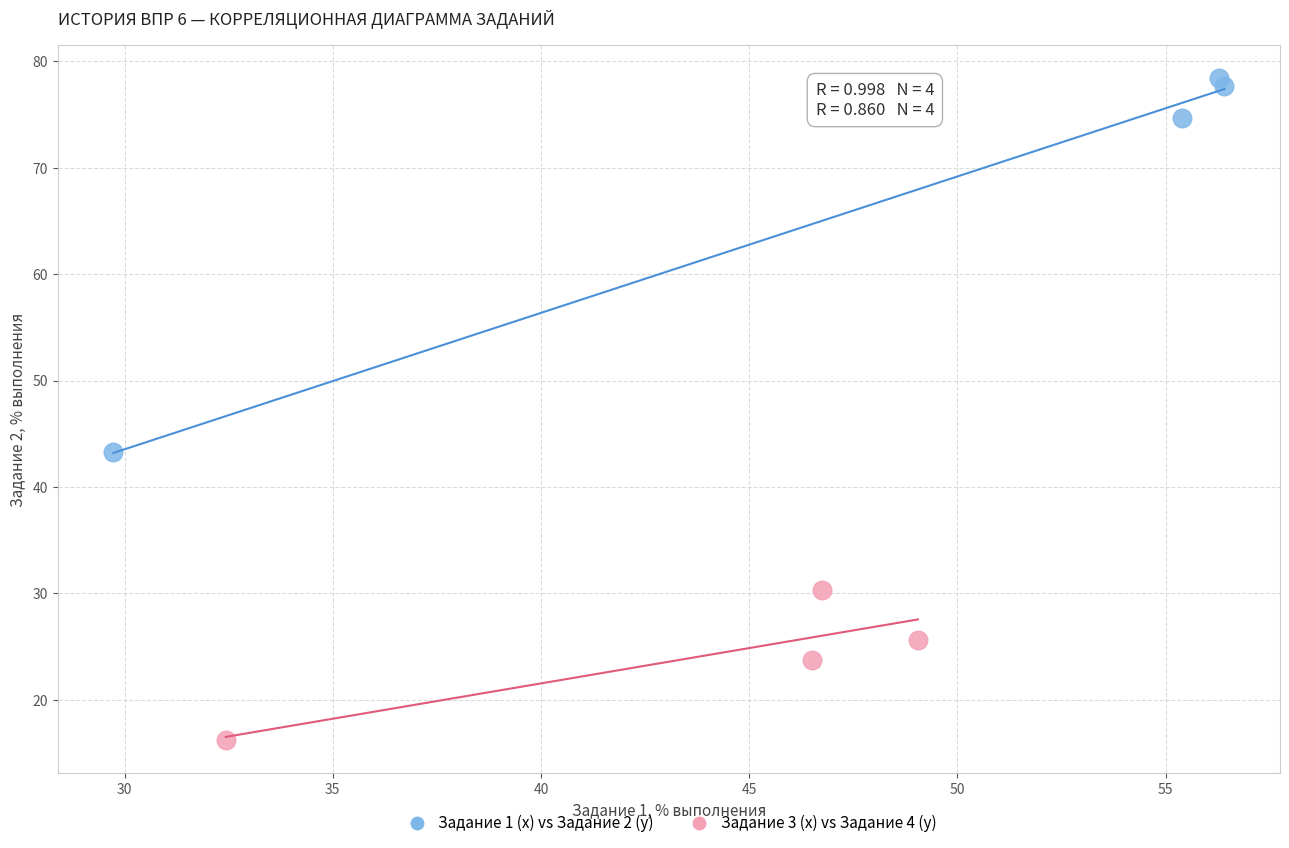

Which series reaches the maximum Y coordinate?

Задание 1 (x) vs Задание 2 (y)